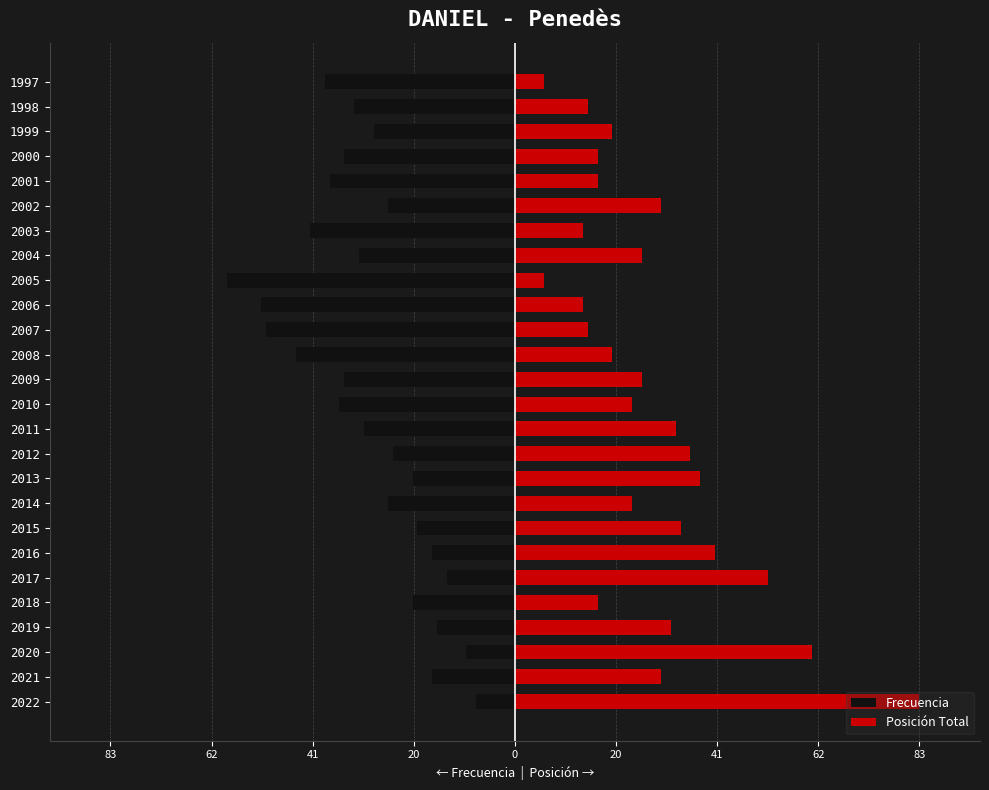

Are the bars grouped side by side (vs. stacked)?

Yes